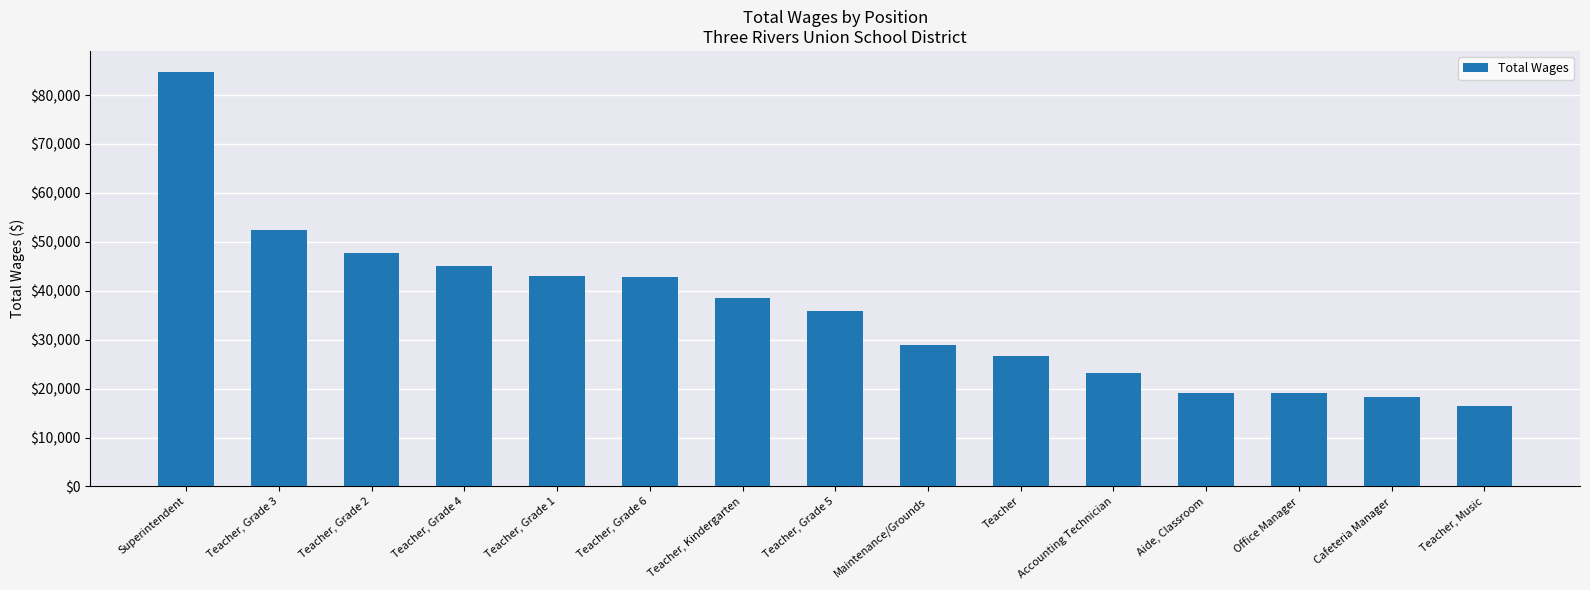

What is the ratio of the value at Teacher, Grade 2 to the value at Teacher, Grade 4?

1.1